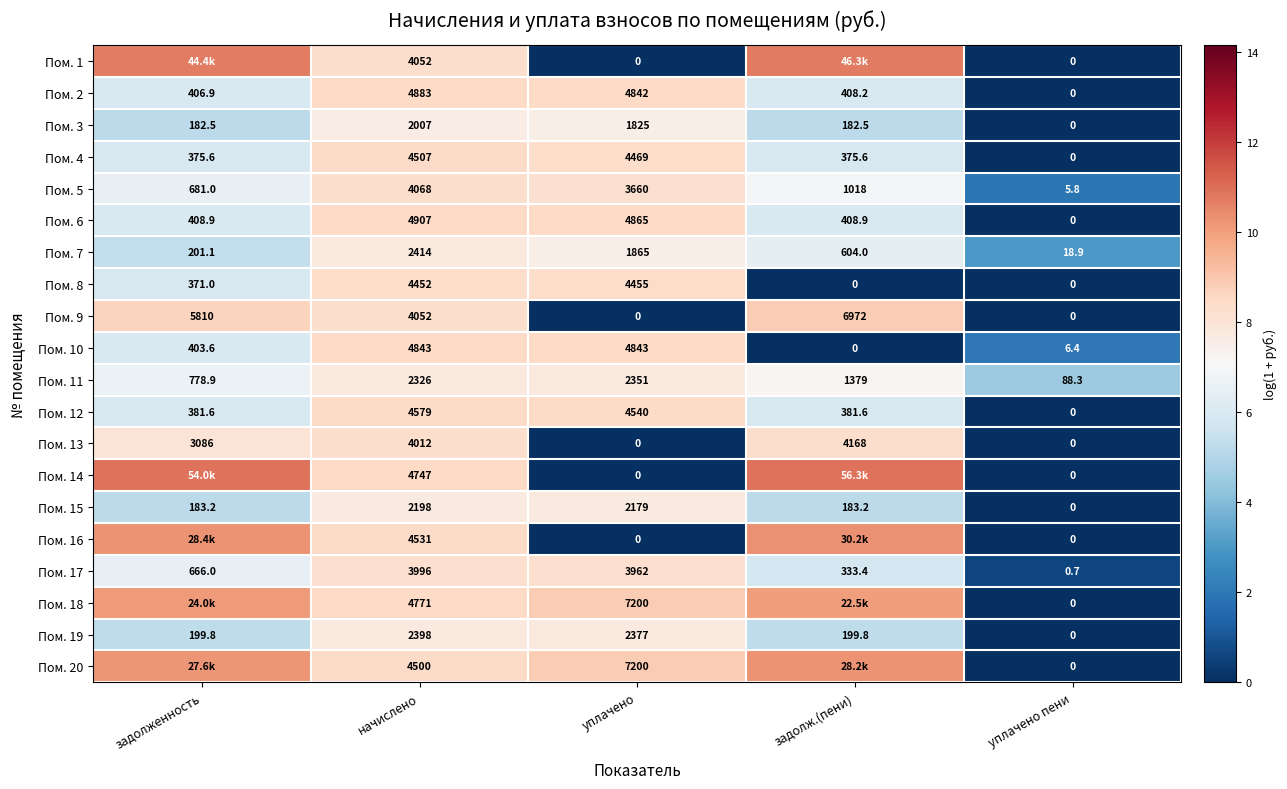

Is the value of Пом. 18 at уплачено greater than the value of Пом. 12 at задолж.(пени)?

Yes